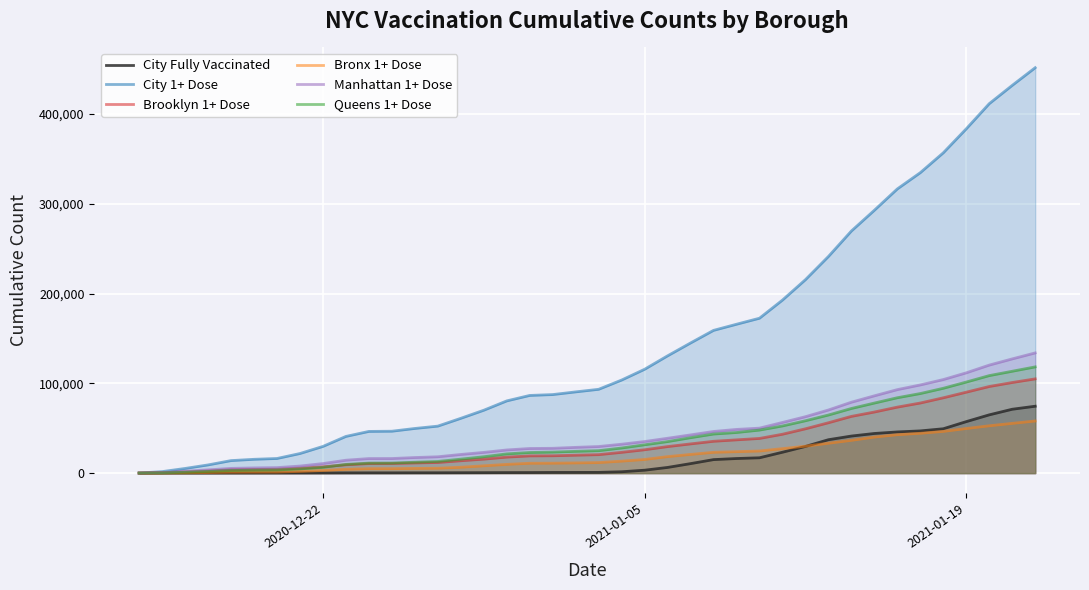

True or false: Bronx 1+ Dose and City 1+ Dose intersect in this chart.

False